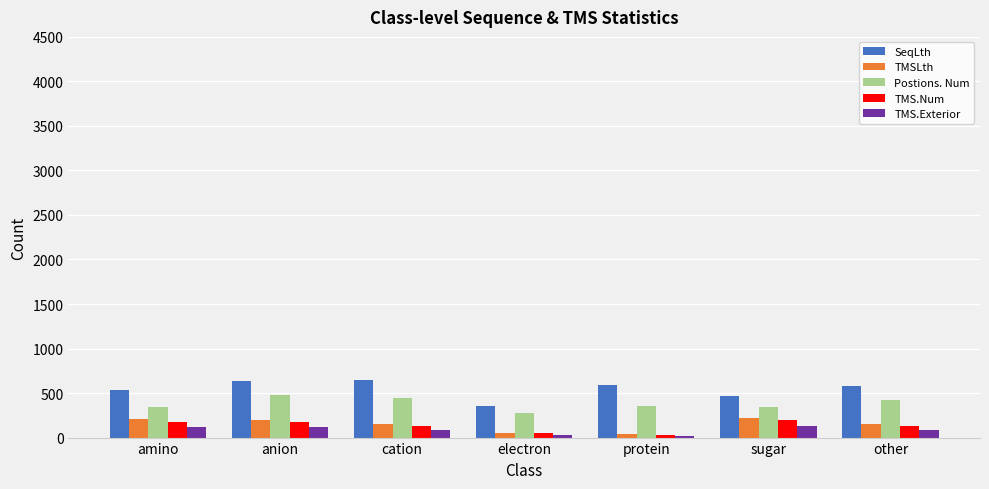

What is the maximum value for TMS.Exterior?

128